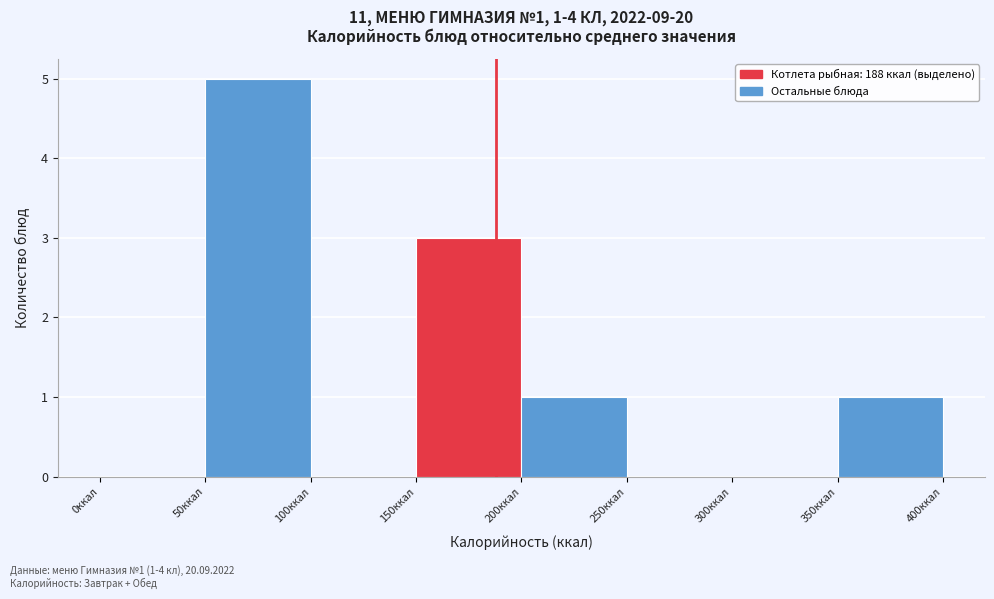

Over which range of the x-axis is the bar tallest?

50 to 100